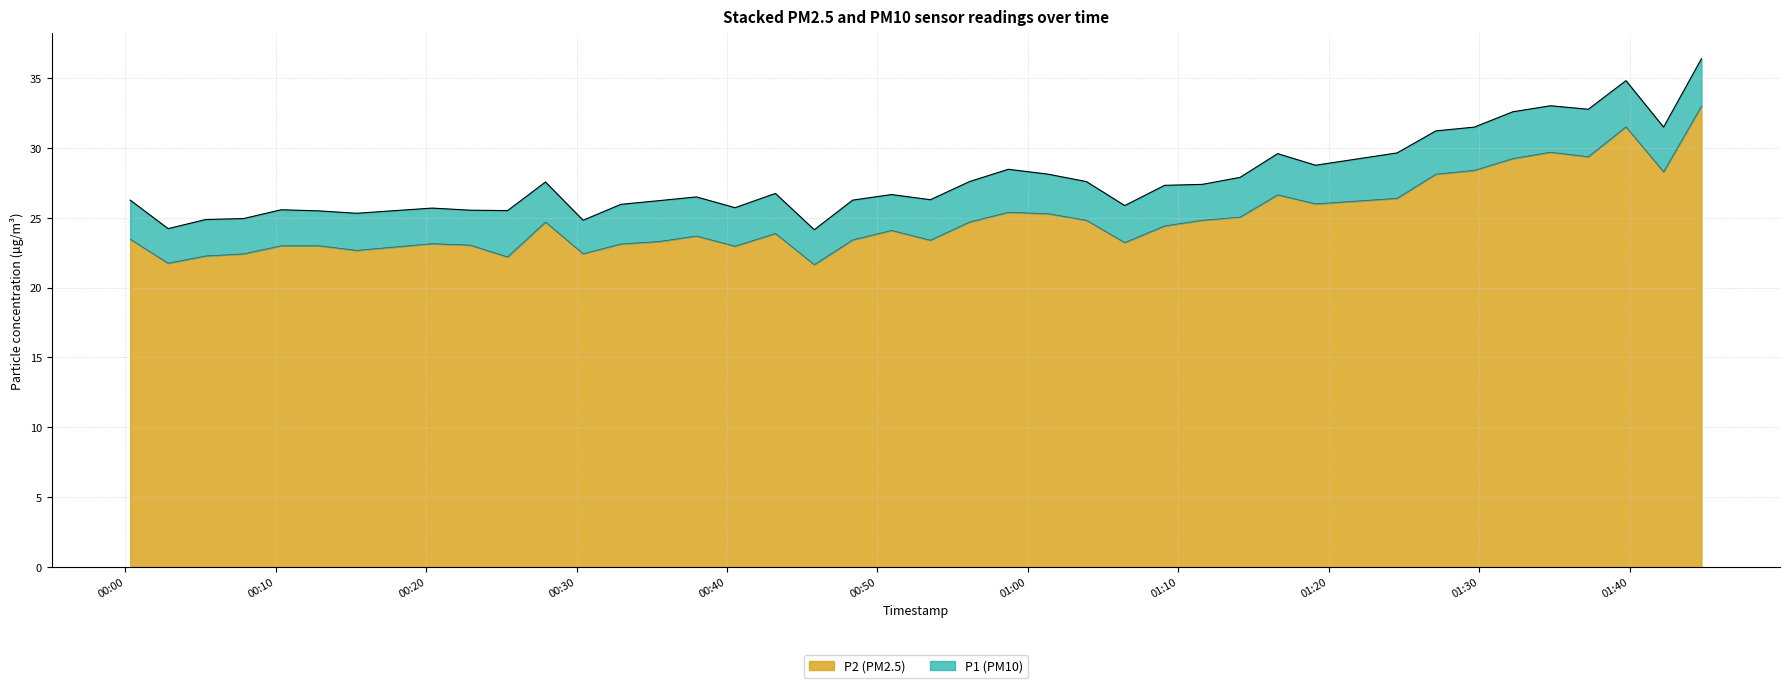

The value of P2 at 2023-04-03T00:37:58 is 23.7. True or false?

True